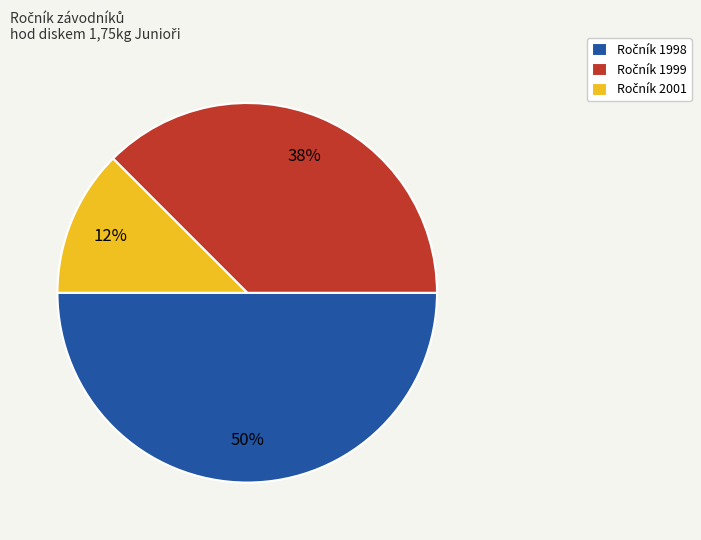

To the nearest percent, what is the average slice percentage?

33%